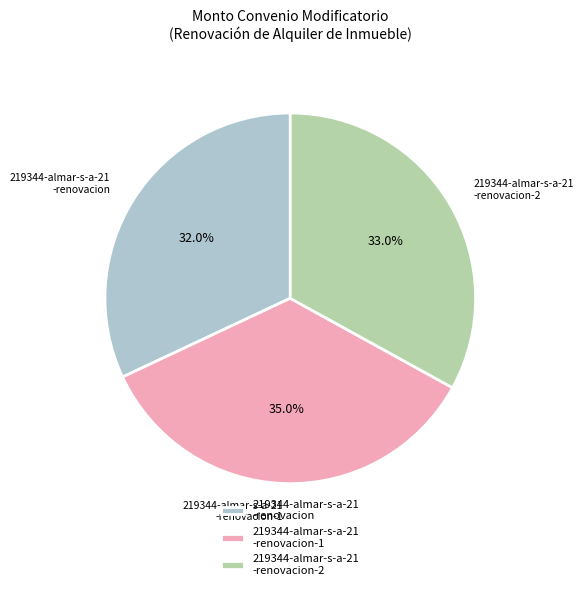

Rank the categories by value from highest to lowest.

219344-almar-s-a-21 -renovacion-1, 219344-almar-s-a-21 -renovacion-2, 219344-almar-s-a-21 -renovacion